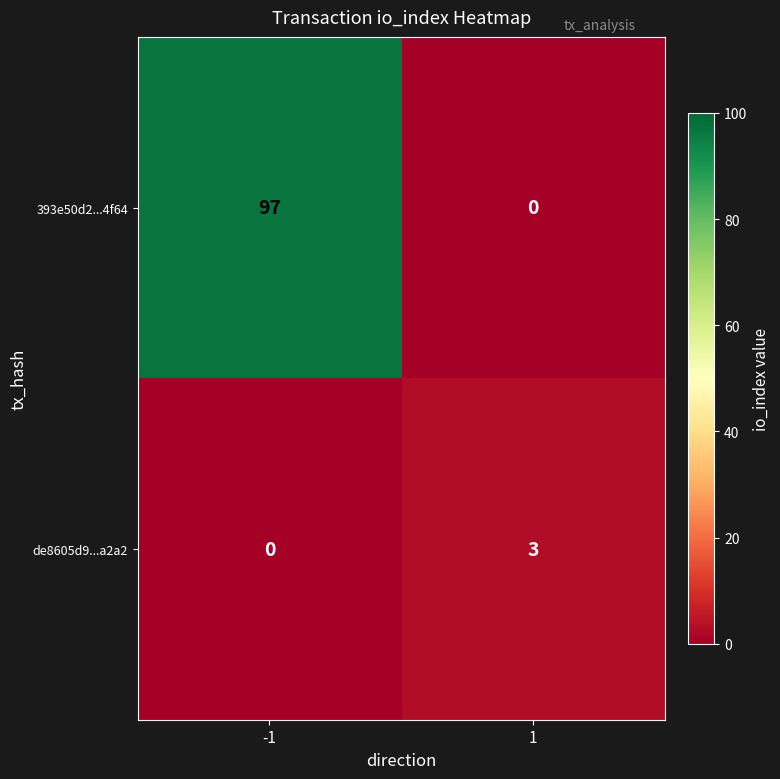

Reading left to right, what are all the values shown in this chart?

393e50d2...4f64: 97	0
de8605d9...a2a2: 0	3